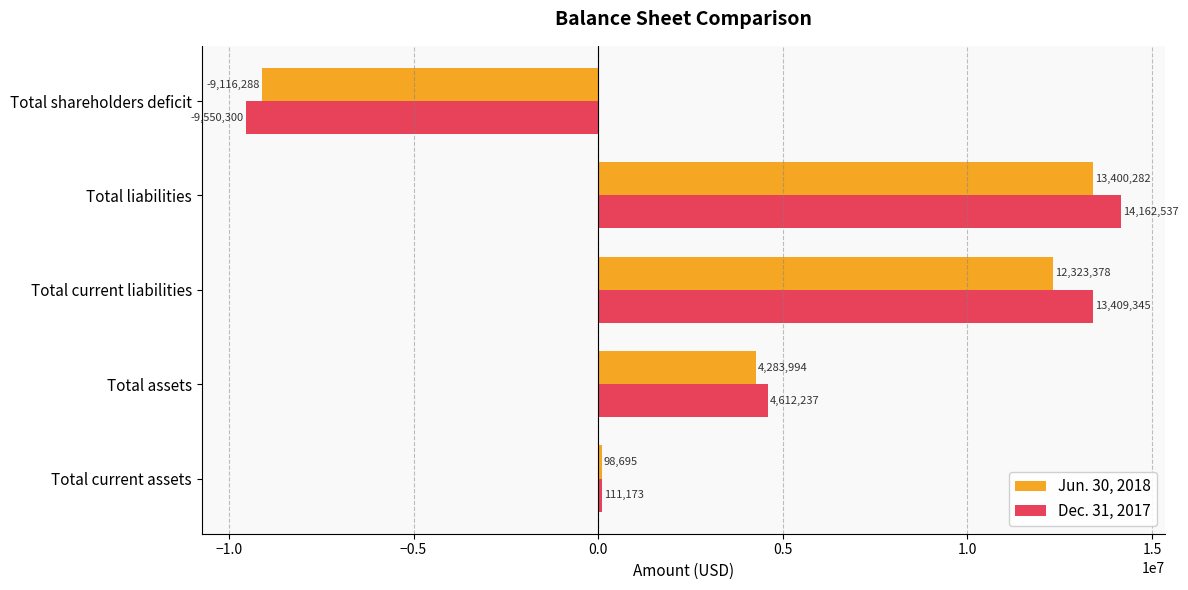

What is the difference between the highest and lowest values at Total current liabilities?

1085967